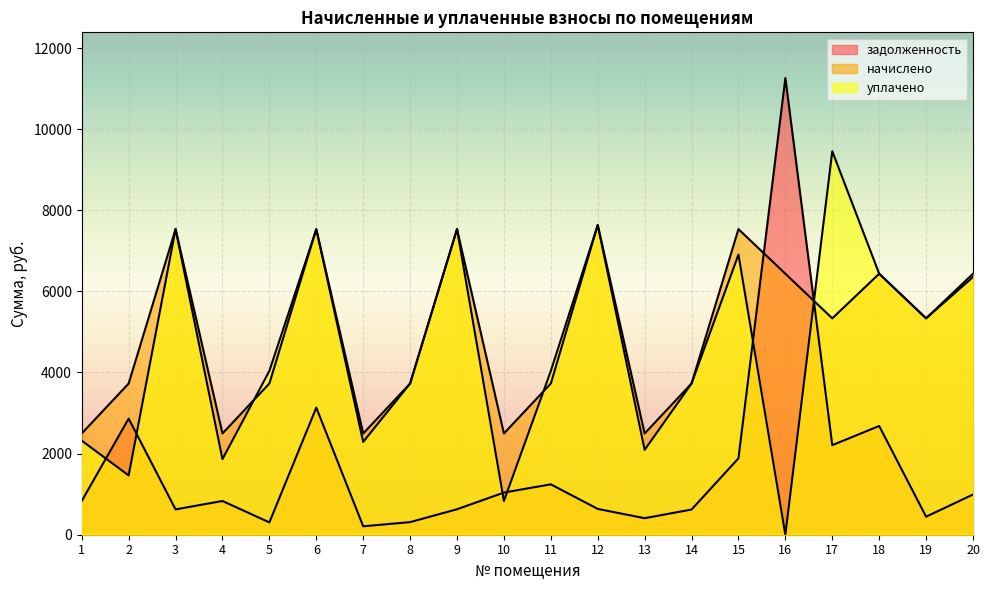

Which series has the largest total across all categories?

начислено